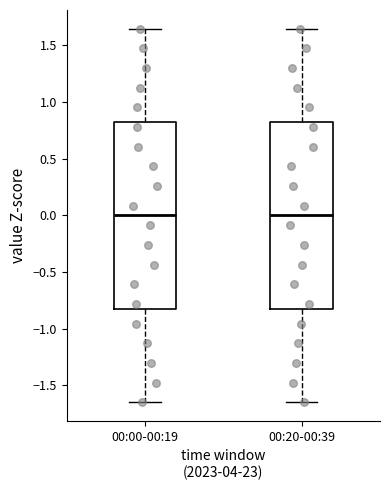

Reading left to right, read every box against the y-axis: the position of its median line, the range the box covers, and the ends of its whiskers. The values are not printed on the chart, so give them approximately, as read against the axis.

00:00-00:19: median 0.00, box -0.80 to 0.80, whiskers -1.65 to 1.65
00:20-00:39: median 0.00, box -0.80 to 0.80, whiskers -1.65 to 1.65